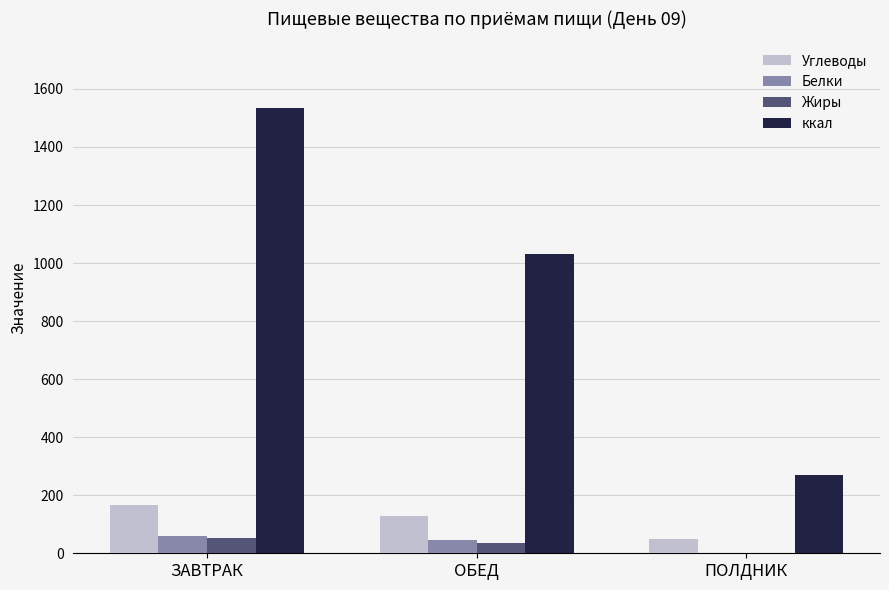

Count the number of data series in this chart.

4